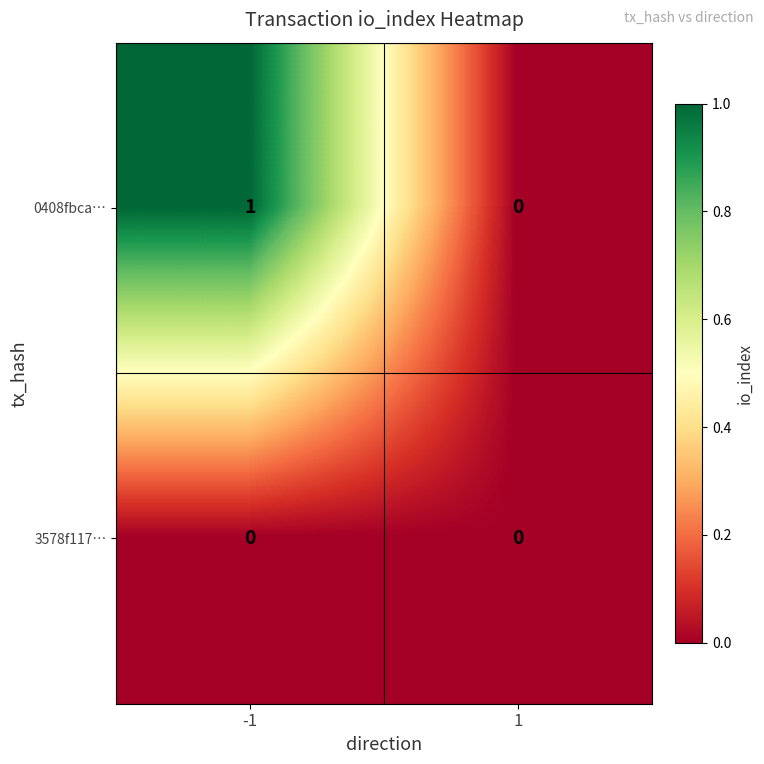

True or false: 3578f117… has a value of 0 at -1.

True